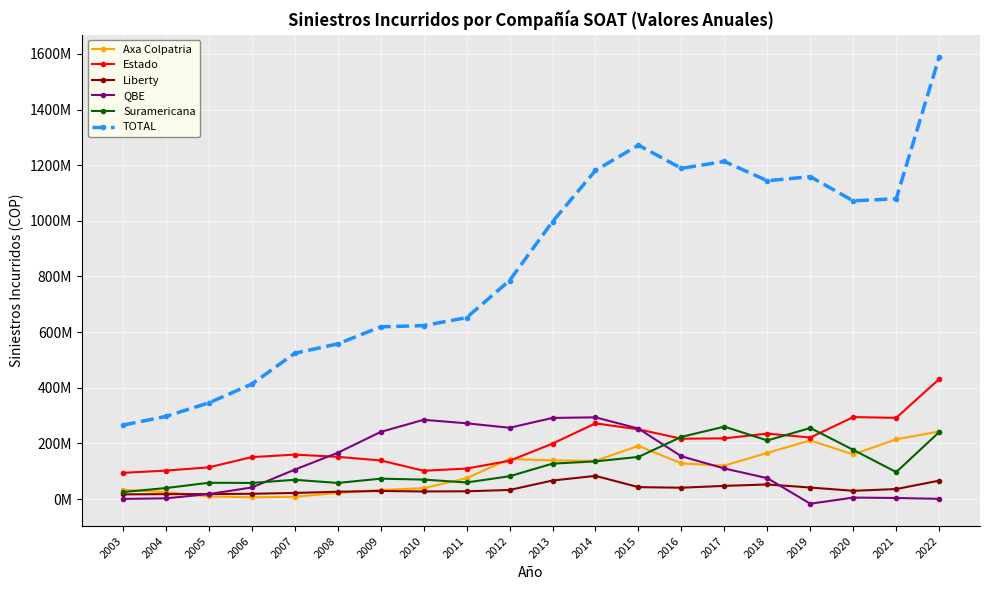

How many interior local valleys does the Axa Colpatria series have?

4